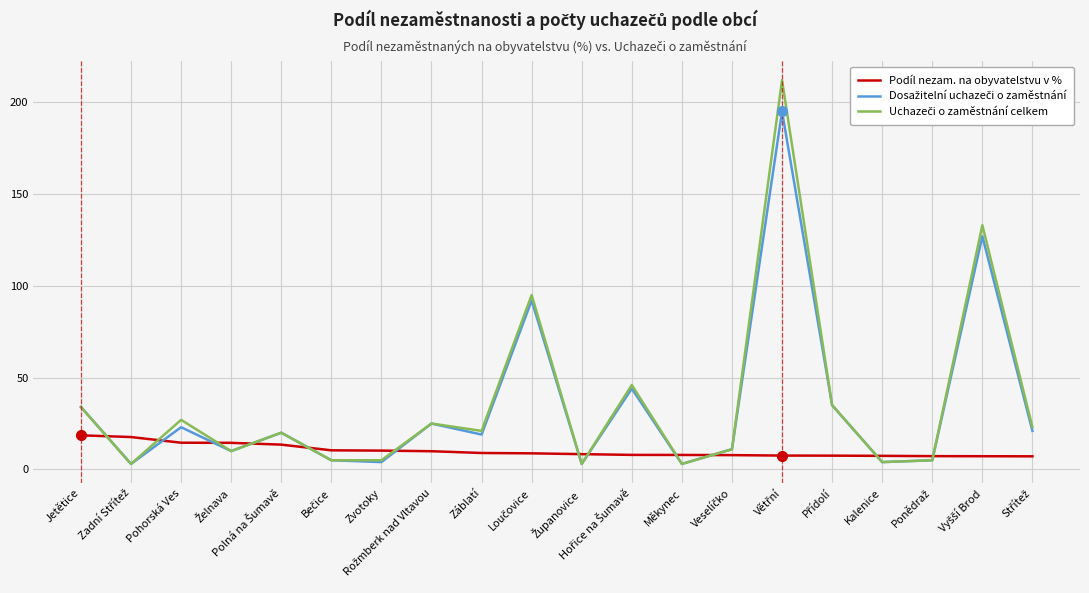

At how many categories does at least one series exceed 202?

1